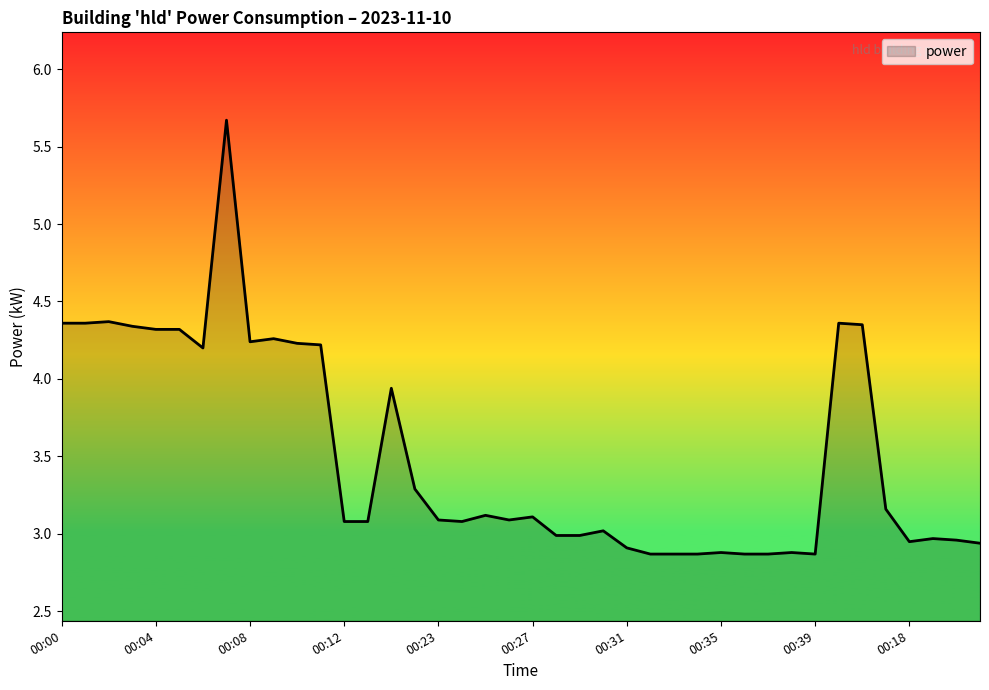

How many lines are shown in the chart?

1